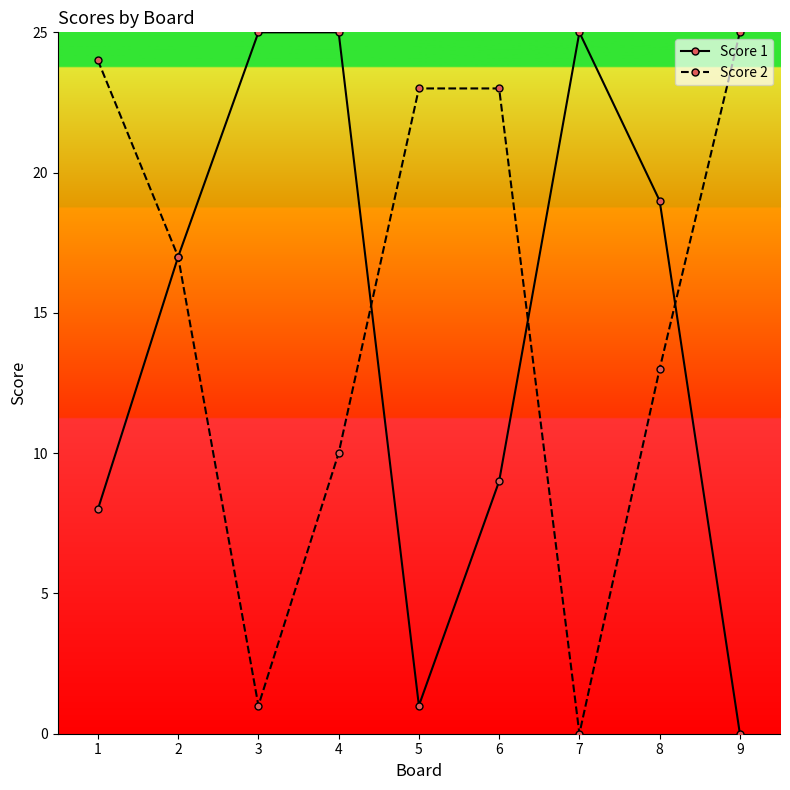

How many interior local valleys does the Score 2 series have?

2